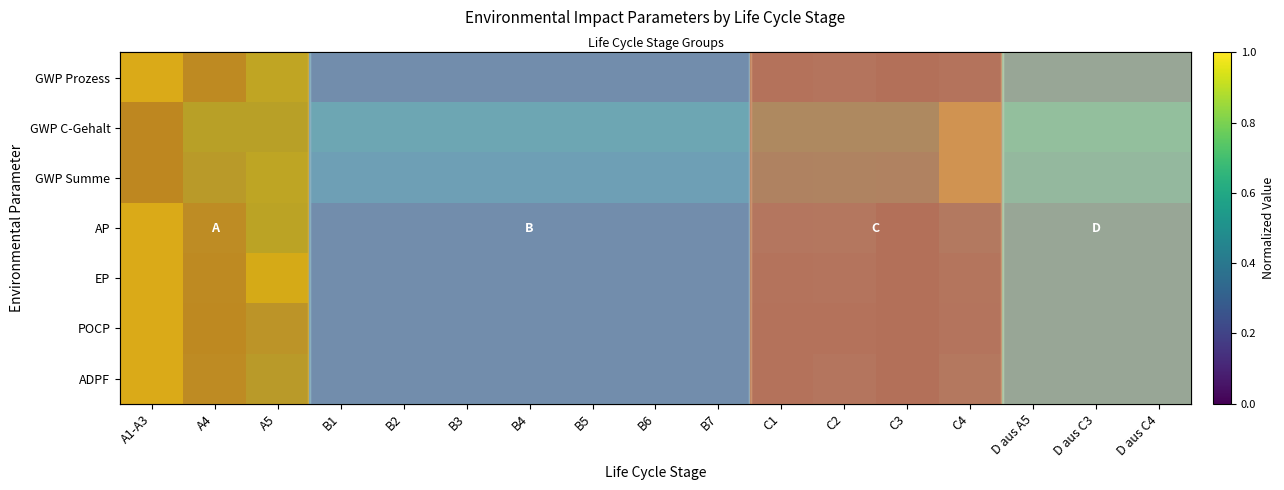

At which label does AP reach its peak?

A1-A3